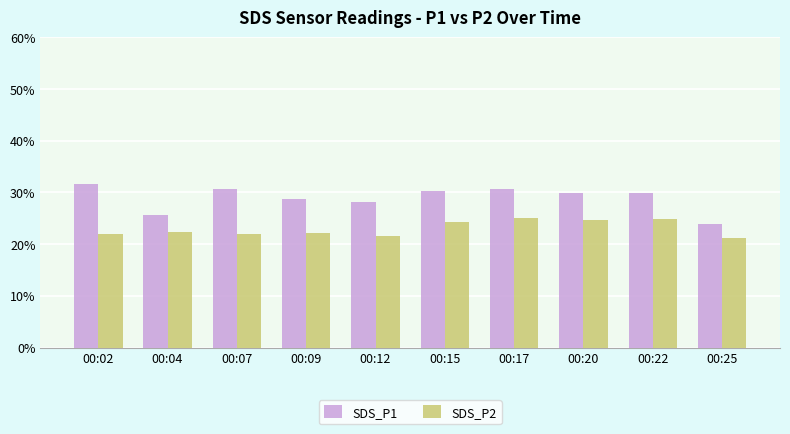

At how many categories does at least one series exceed 27?

8